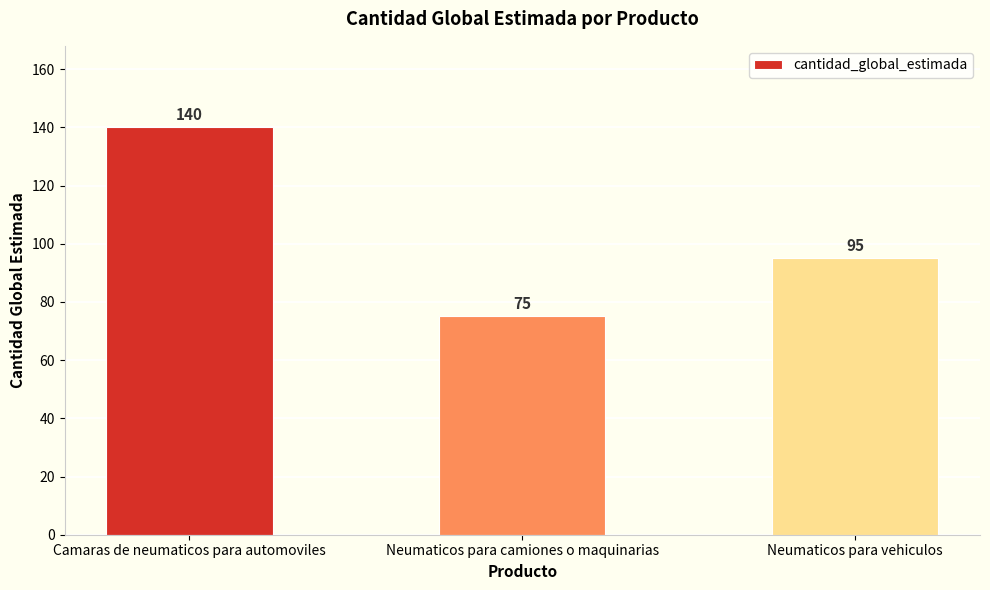

The chart shows a value of 222 at Camaras de neumaticos para automoviles. True or false?

False